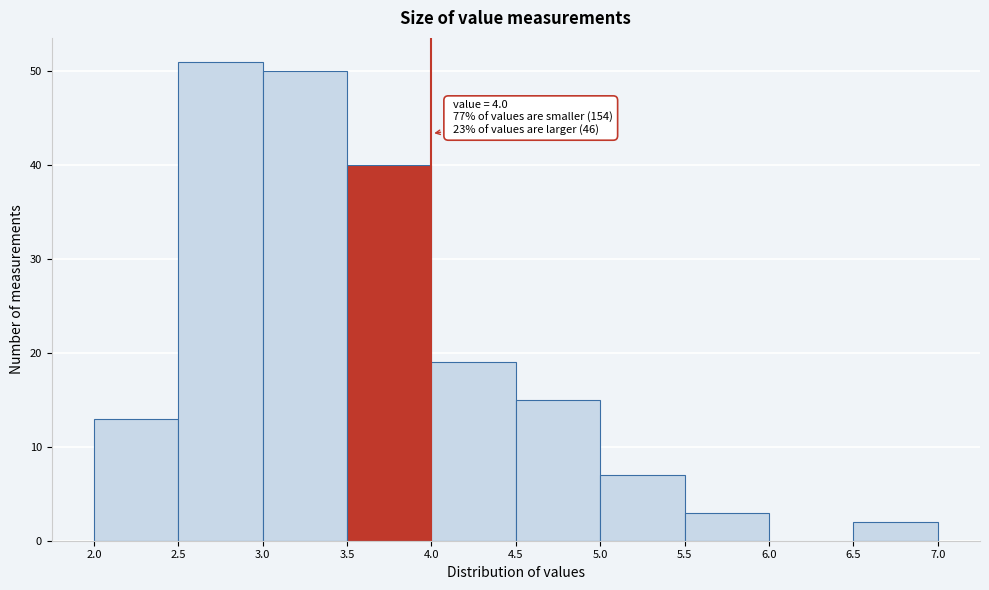

Which range on the x-axis has the tallest bar?

2.5 to 3.0